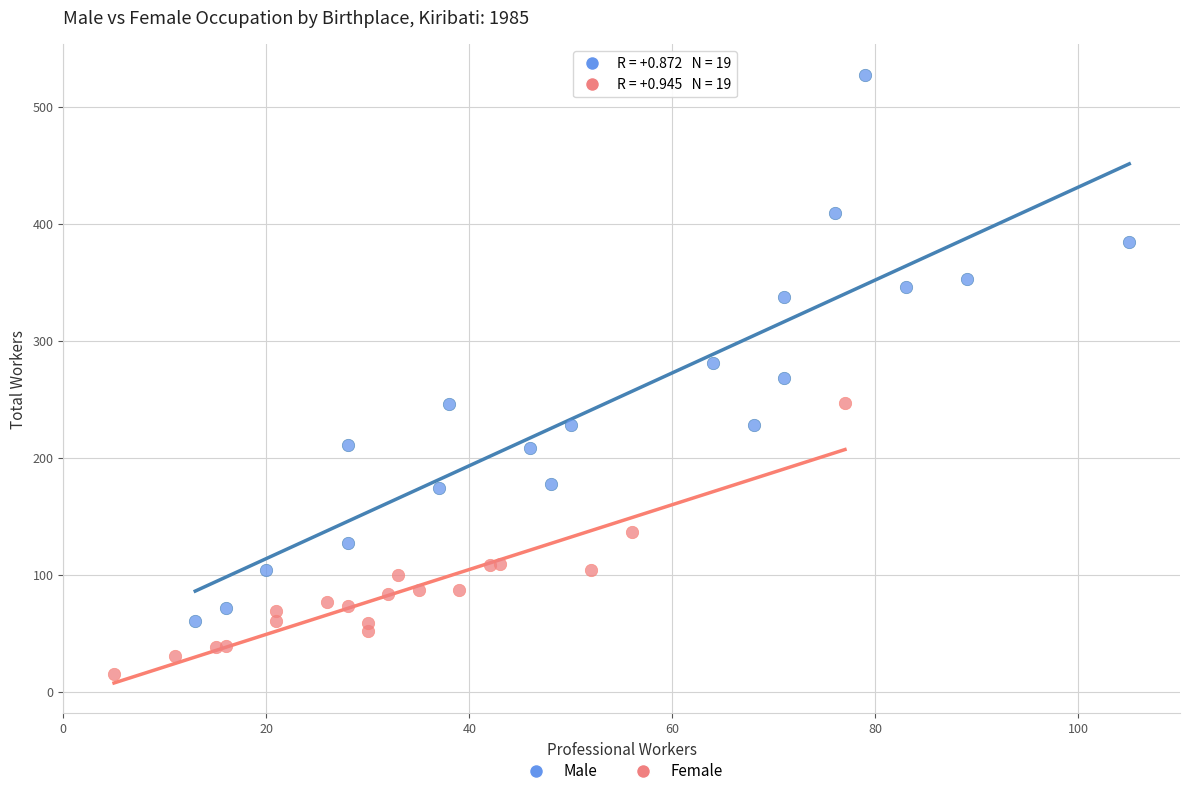

Which series reaches the minimum Y coordinate?

Female